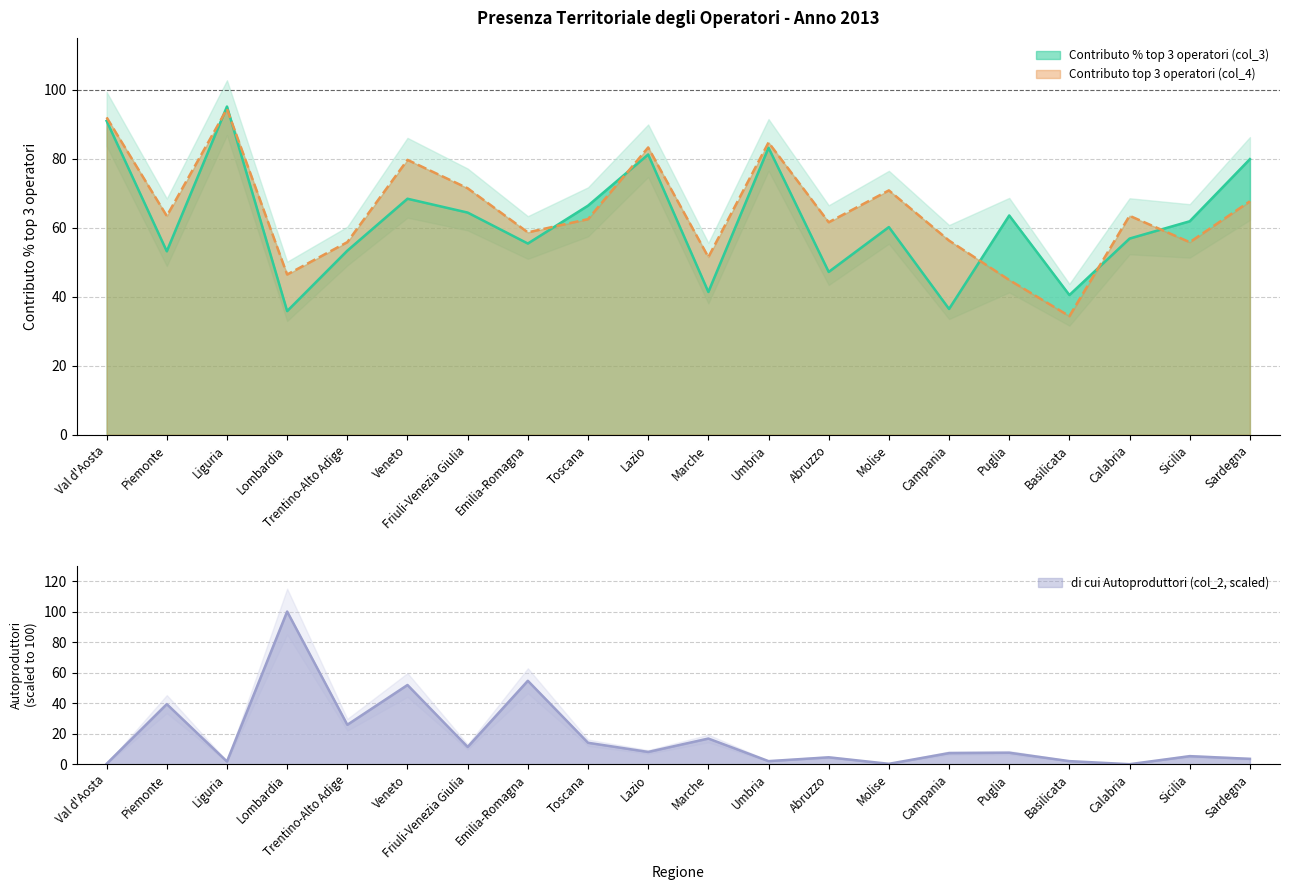

How many distinct data groups are displayed?

3